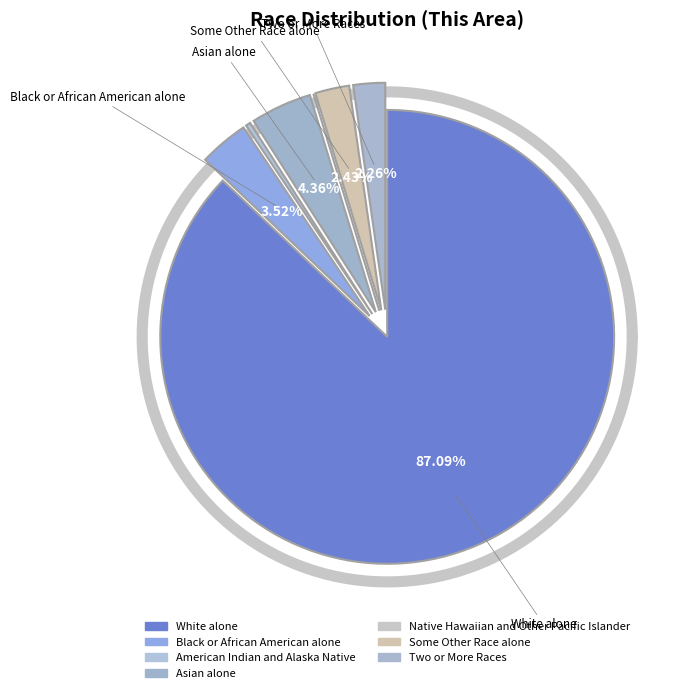

Is there any slice that represents more than half of the pie?

Yes